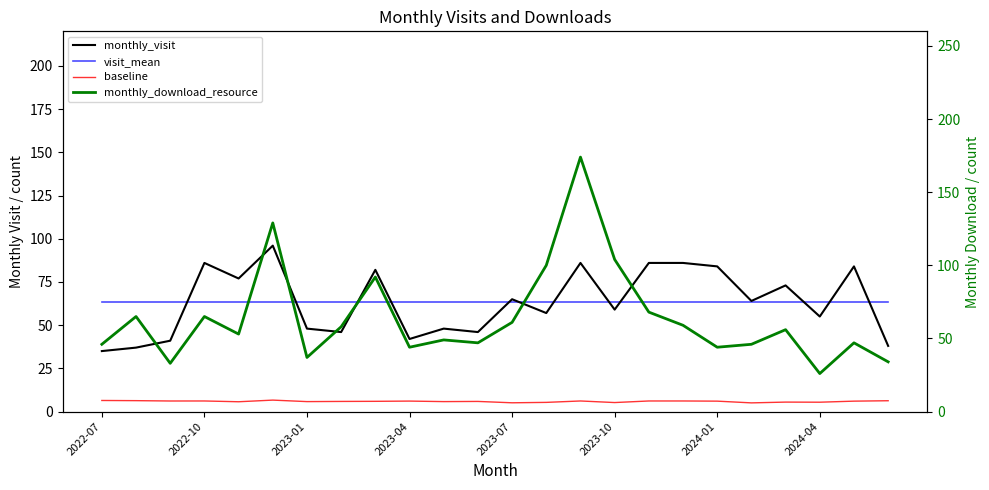

True or false: baseline and monthly_visit intersect in this chart.

False